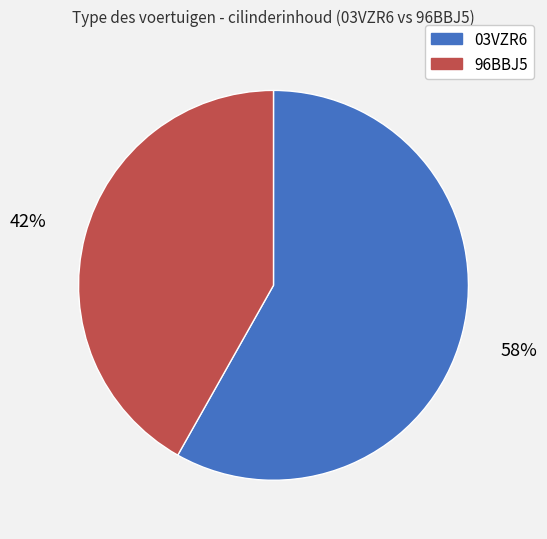

What is the ratio of the value at 03VZR6 to the value at 96BBJ5?

1.4